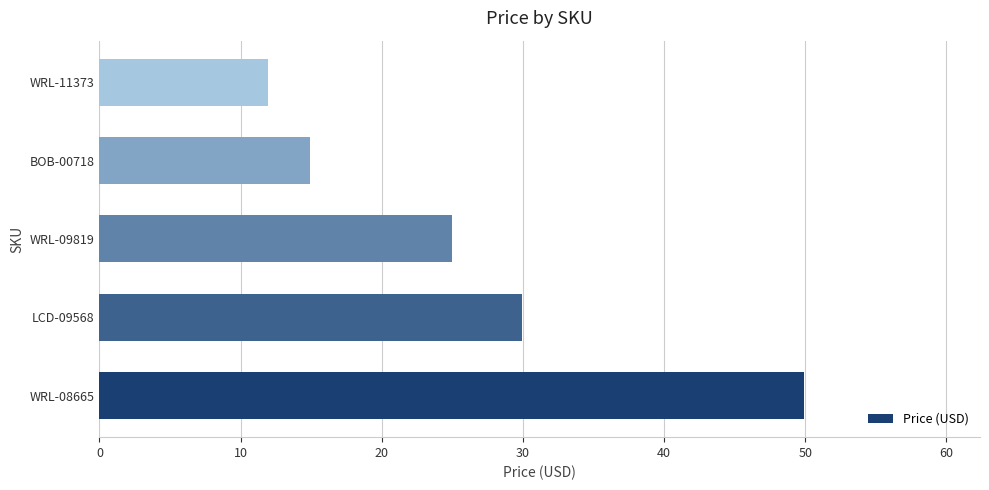

What is the greatest value displayed?

49.9